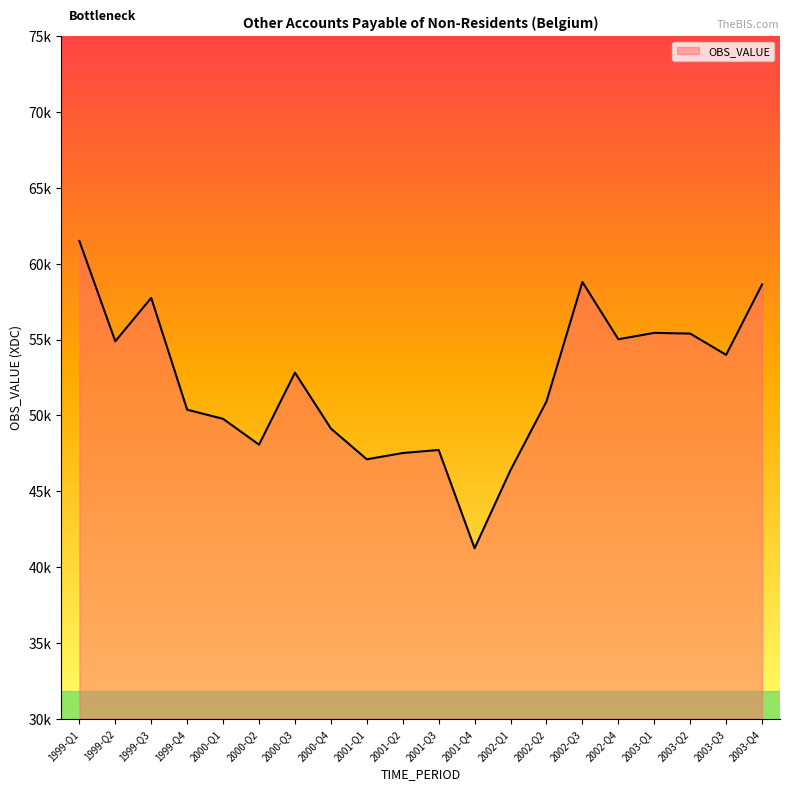

True or false: the data shows 55399.7 at 2003-Q2.

True